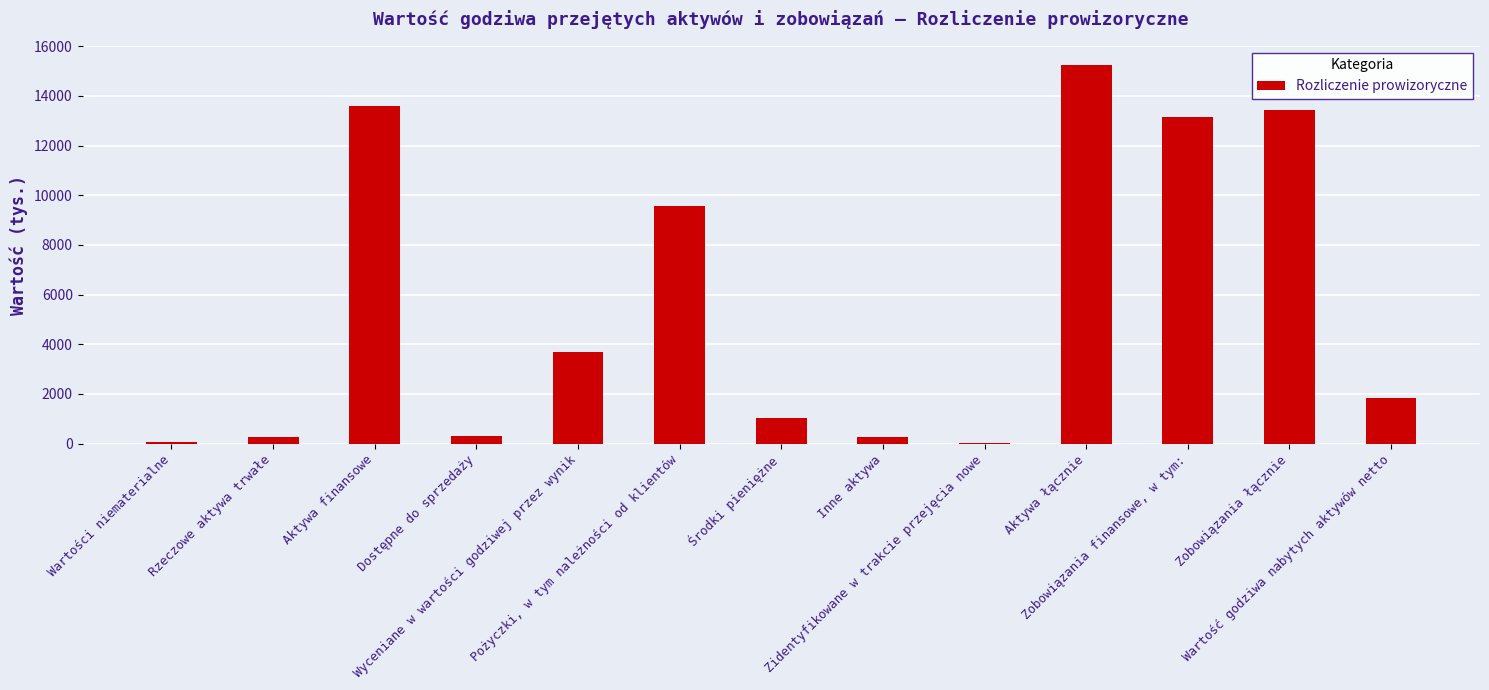

Which has a higher value, Aktywa łącznie or Zobowiązania łącznie?

Aktywa łącznie